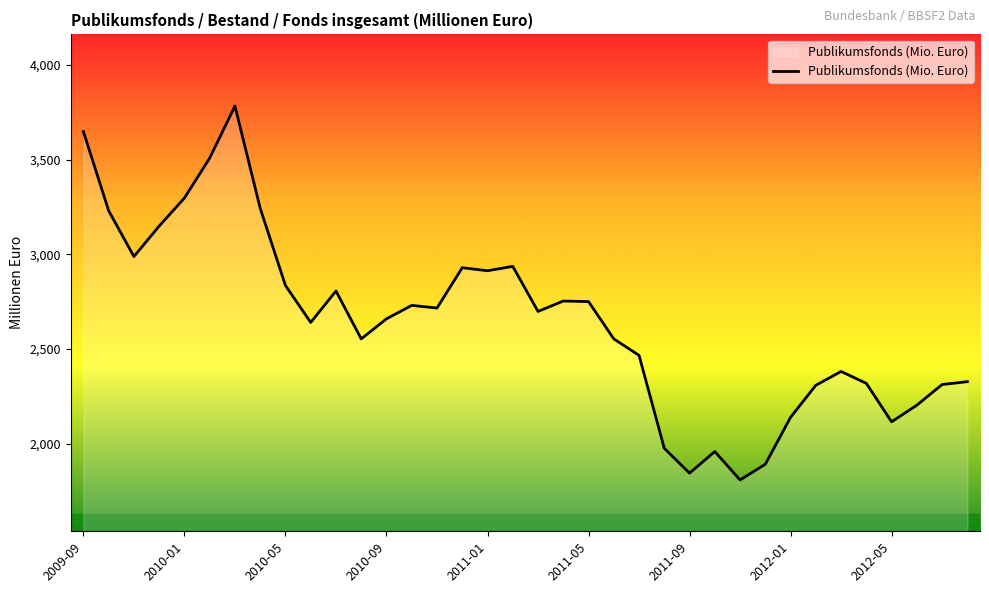

What is the difference between the maximum and minimum values?

1975